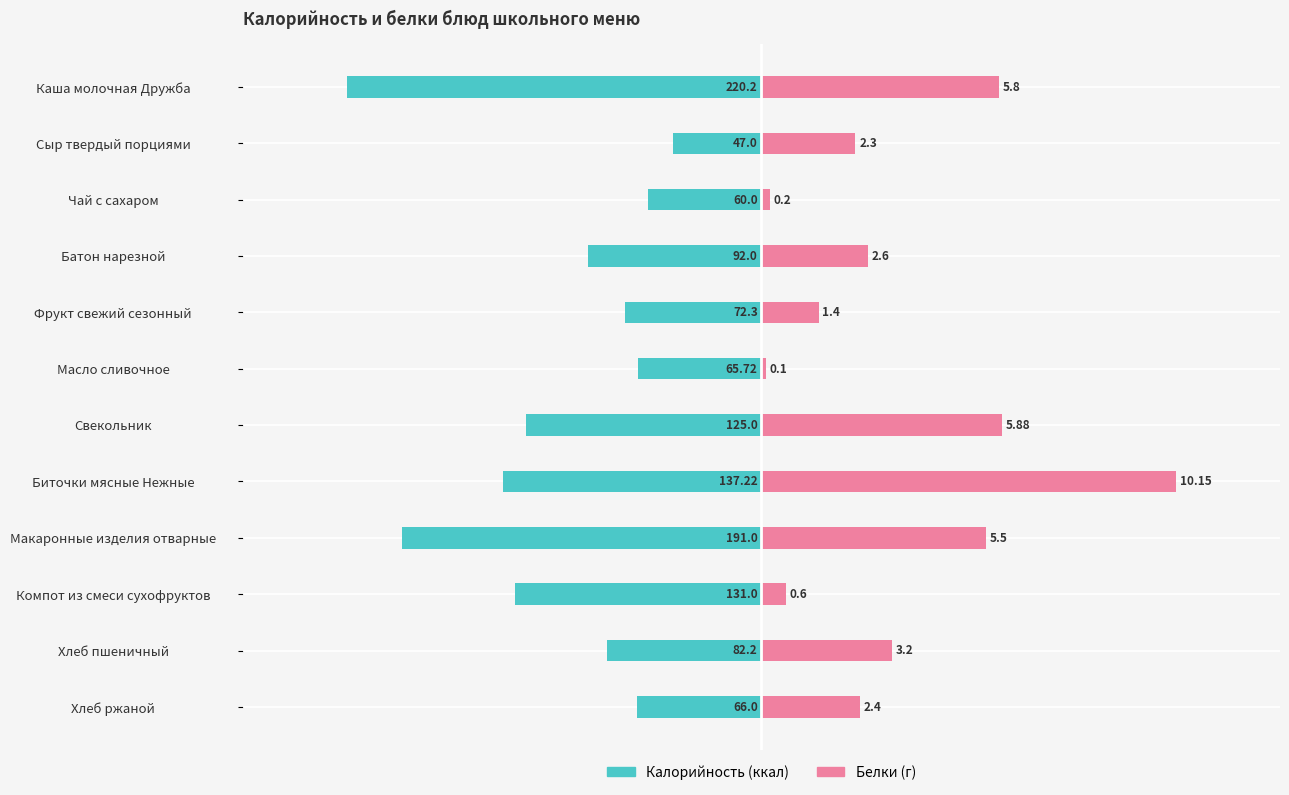

What are all the series names shown in the legend?

Калорийность, Белки